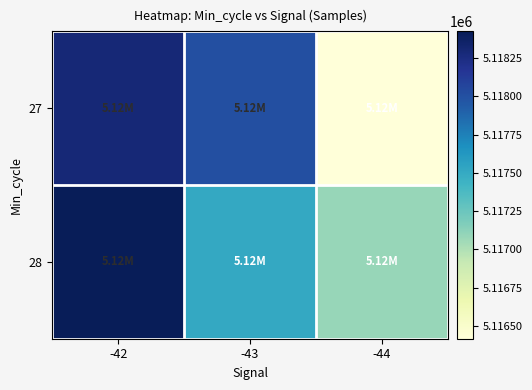

What is the total value across all series at -42?

10236724